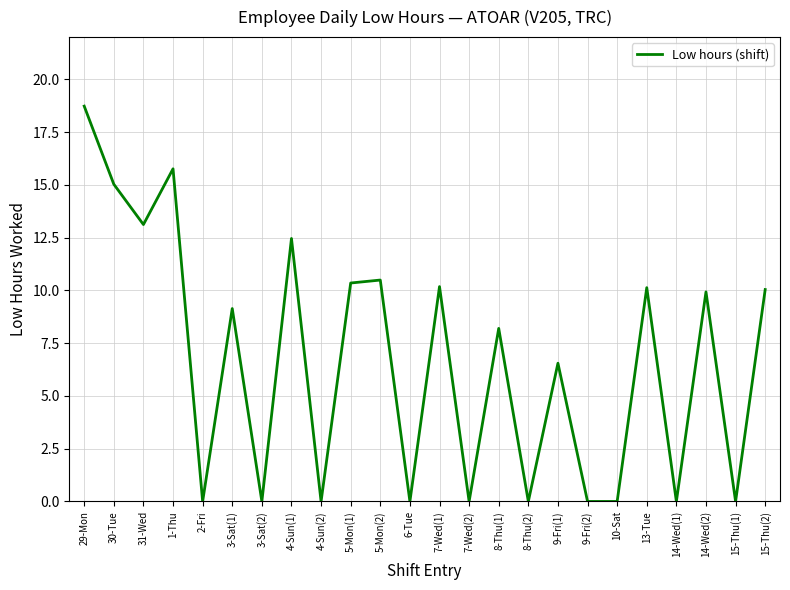

What is the maximum value shown in the chart?

18.7